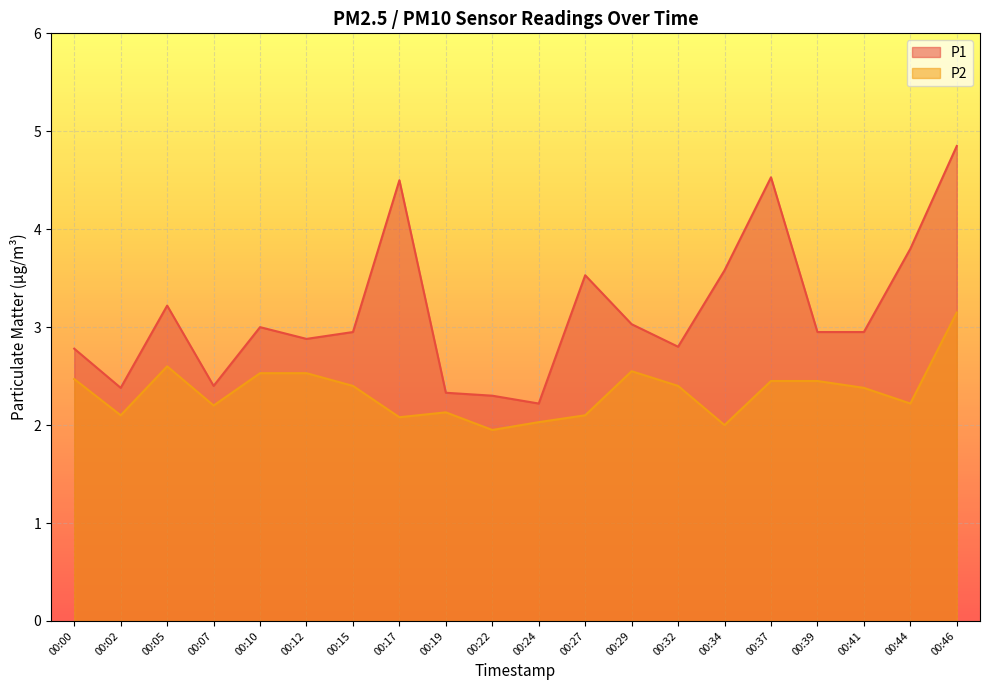

How many interior local valleys does the P1 series have?

5